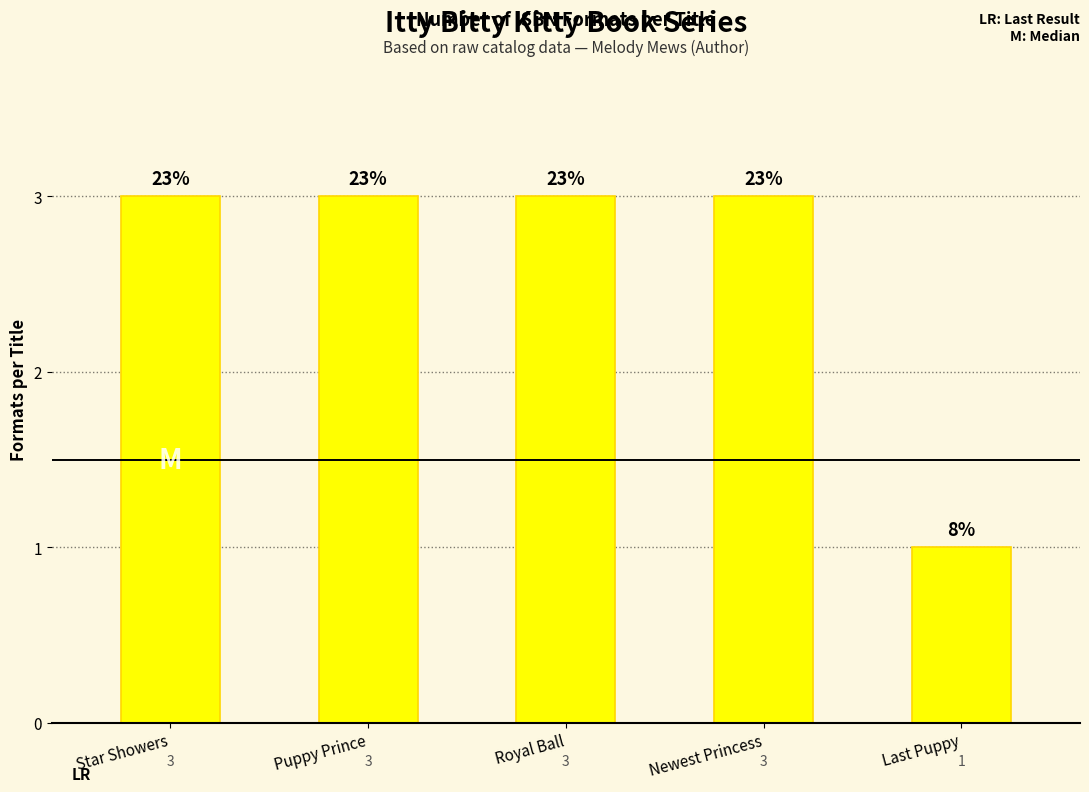

The chart shows a value of 2 at Last Puppy. True or false?

False